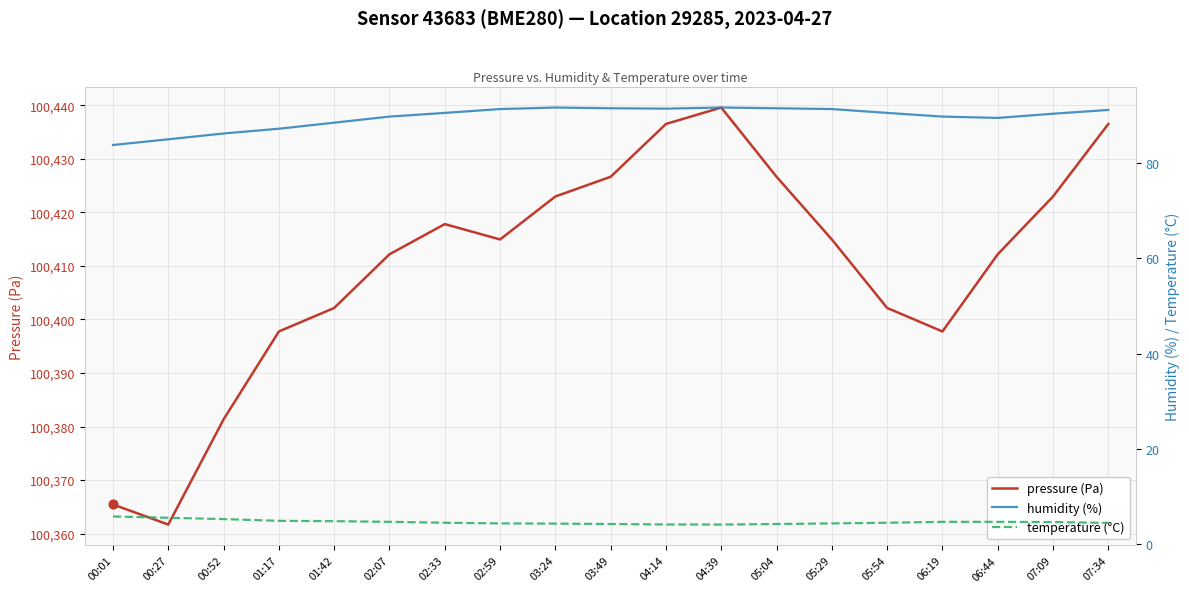

Is the value of temperature (°C) at 06:44 greater than the value of pressure (Pa) at 06:19?

No